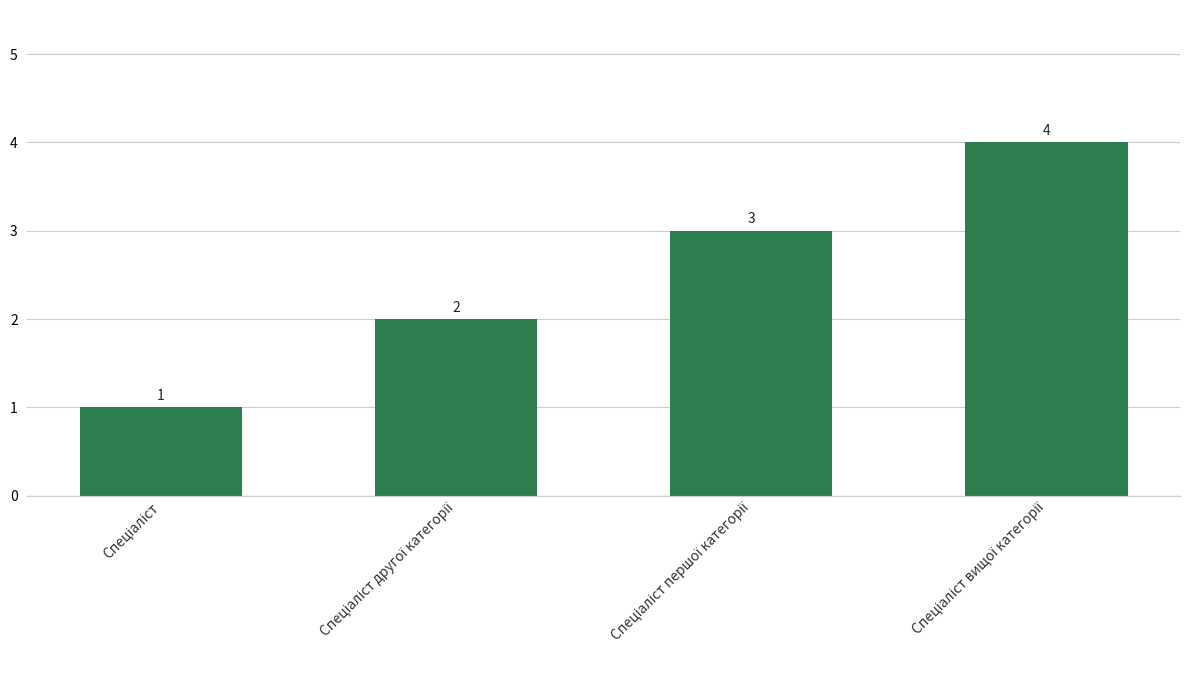

What is the value of the 1st bar from the left?

1